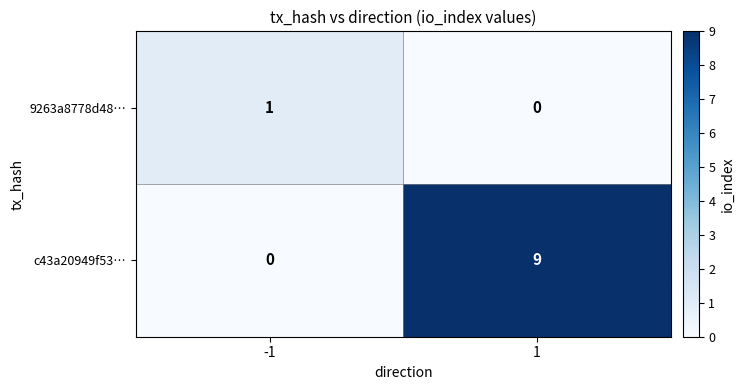

How many data points does each series have?

2